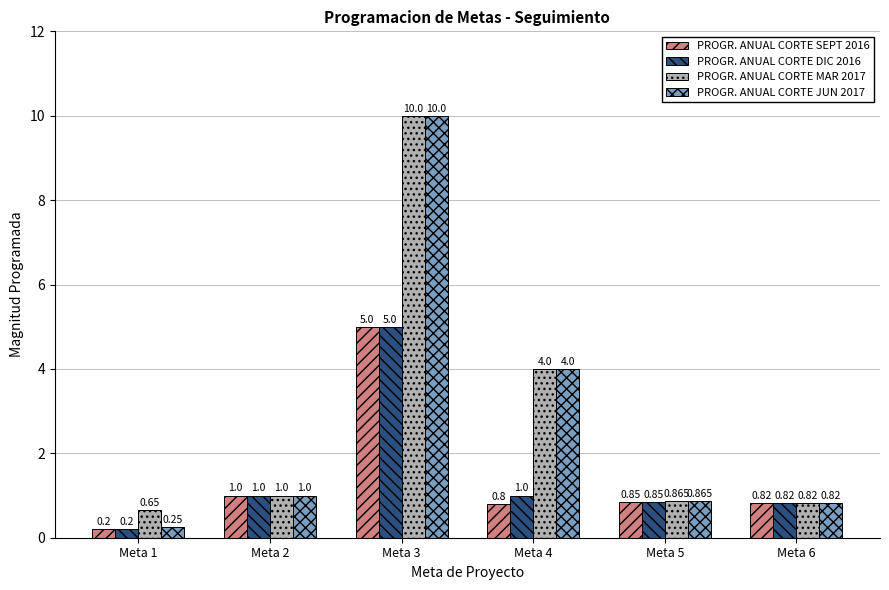

What is the sum of all PROGR. ANUAL CORTE MAR 2017 values?

17.3